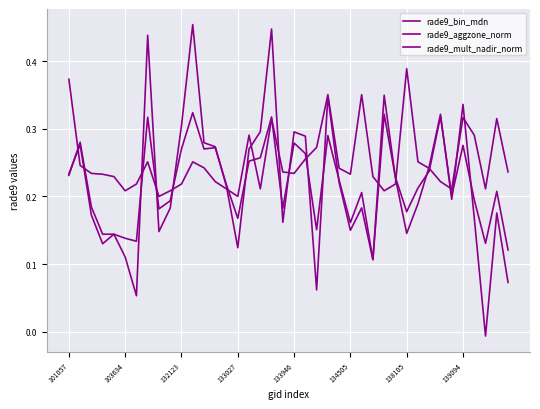

Reading left to right, list all the values displayed in this chart.

rade9_bin_mdn: 0.4	0.2	0.2	0.2	0.2	0.2	0.2	0.3	0.2	0.2	0.2	0.3	0.2	0.2	0.2	0.2	0.3	0.2	0.3	0.2	0.2	0.3	0.3	0.4	0.2	0.2	0.4	0.2	0.2	0.2	0.4	0.3	0.2	0.2	0.2	0.3	0.3	0.2	0.3	0.2
rade9_aggzone_norm: 0.2	0.3	0.2	0.1	0.1	0.1	0.1	0.3	0.2	0.2	0.3	0.3	0.3	0.3	0.2	0.2	0.3	0.3	0.3	0.2	0.3	0.3	0.2	0.3	0.2	0.2	0.2	0.1	0.3	0.2	0.2	0.2	0.2	0.3	0.2	0.3	0.2	0.1	0.2	0.1
rade9_mult_nadir_norm: 0.2	0.3	0.2	0.1	0.1	0.1	0.1	0.4	0.1	0.2	0.3	0.5	0.3	0.3	0.2	0.1	0.3	0.3	0.4	0.2	0.3	0.3	0.1	0.3	0.2	0.1	0.2	0.1	0.3	0.2	0.1	0.2	0.2	0.3	0.2	0.3	0.2	-0.0	0.2	0.1